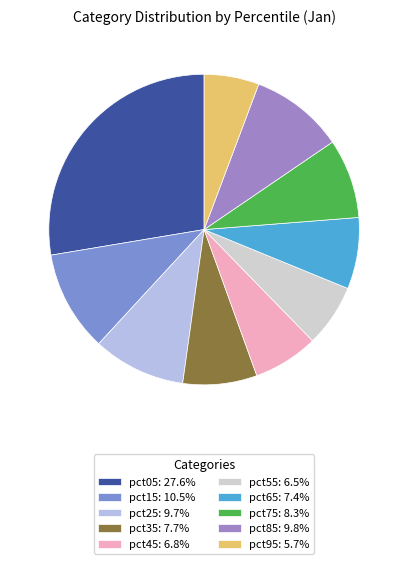

How many segments does this pie chart have?

10